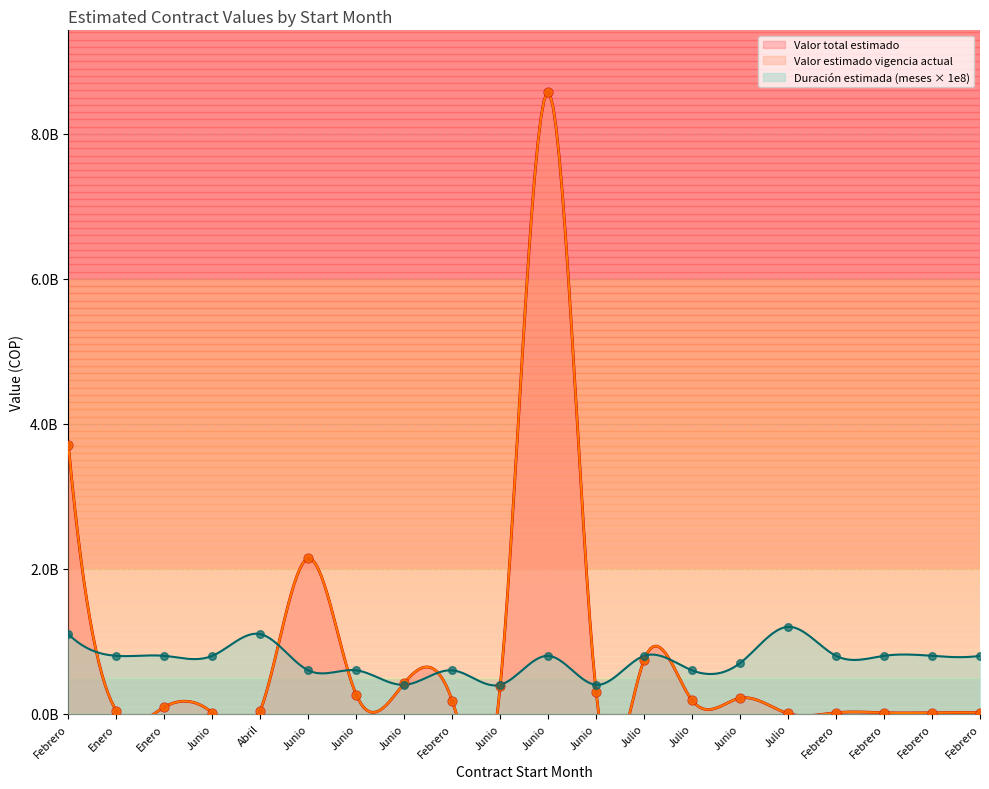

At how many categories does at least one series exceed 6623711169?

1